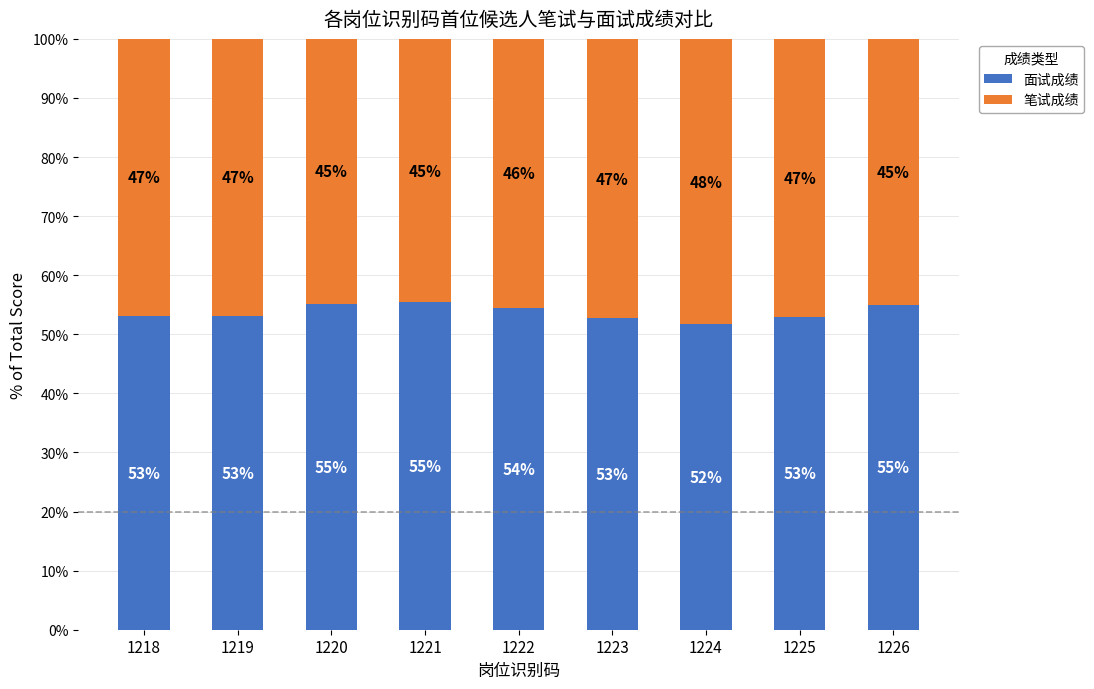

Which category has the lowest value in the 面试成绩 series?

1224